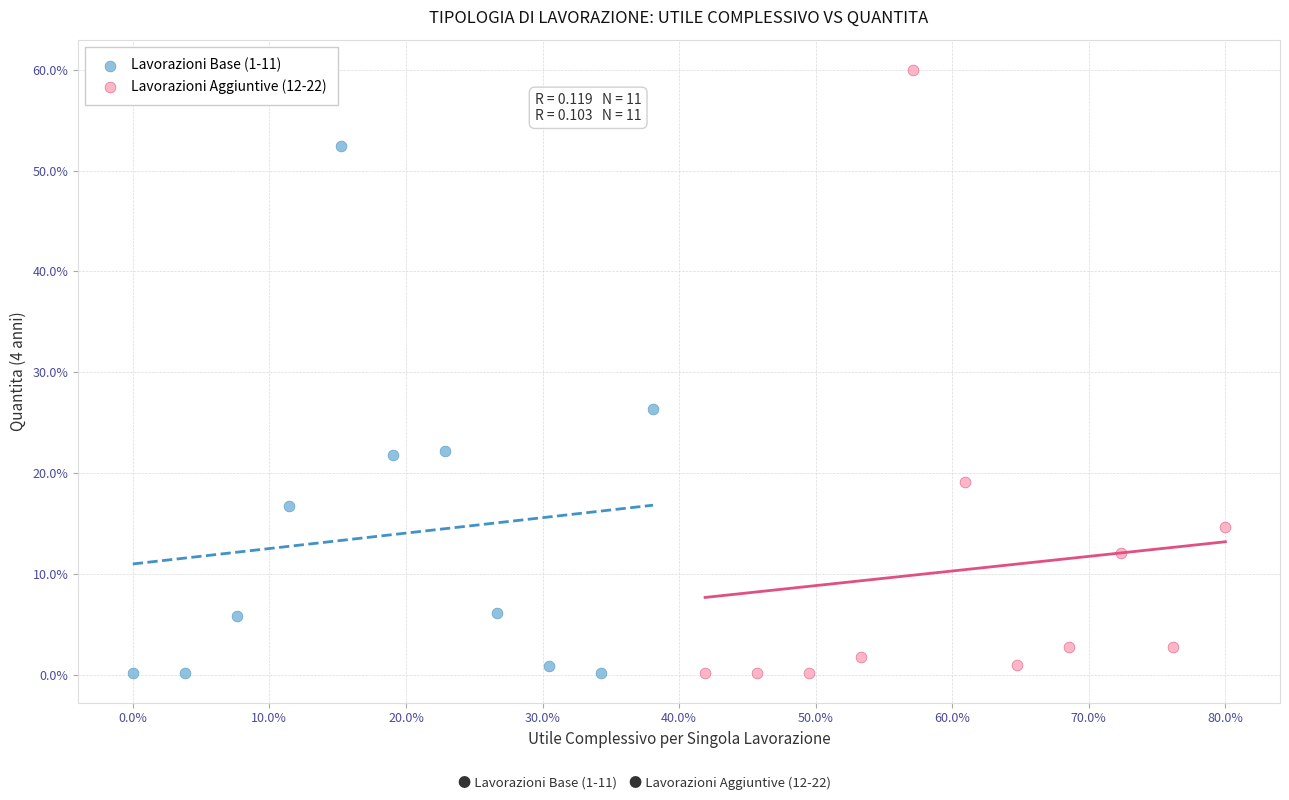

Which series contains the highest Y value?

Lavorazioni Aggiuntive (12-22)